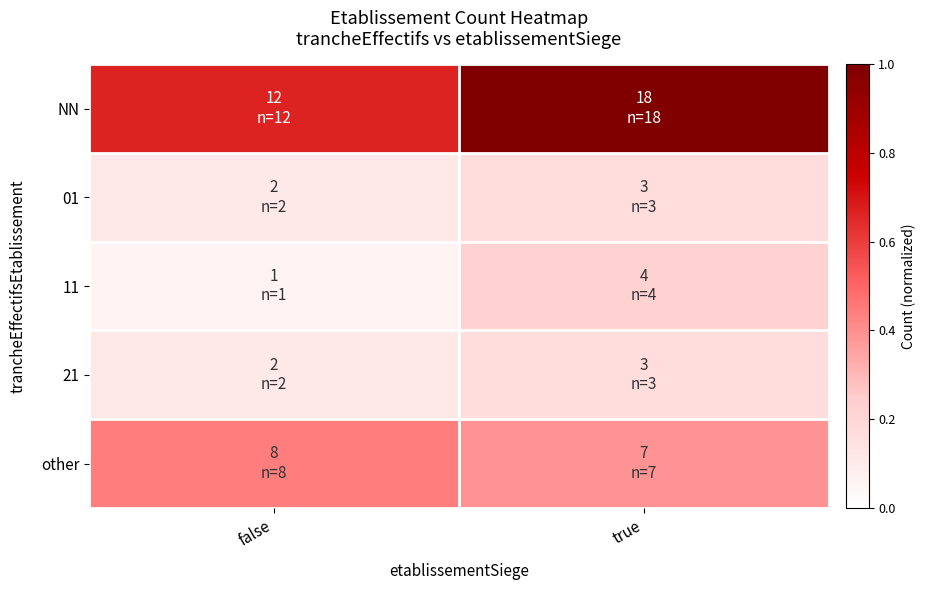

Reading left to right, extract all data points from this chart.

NN: false=0.7	true=1.0
01: false=0.1	true=0.2
11: false=0.1	true=0.2
21: false=0.1	true=0.2
other: false=0.4	true=0.4